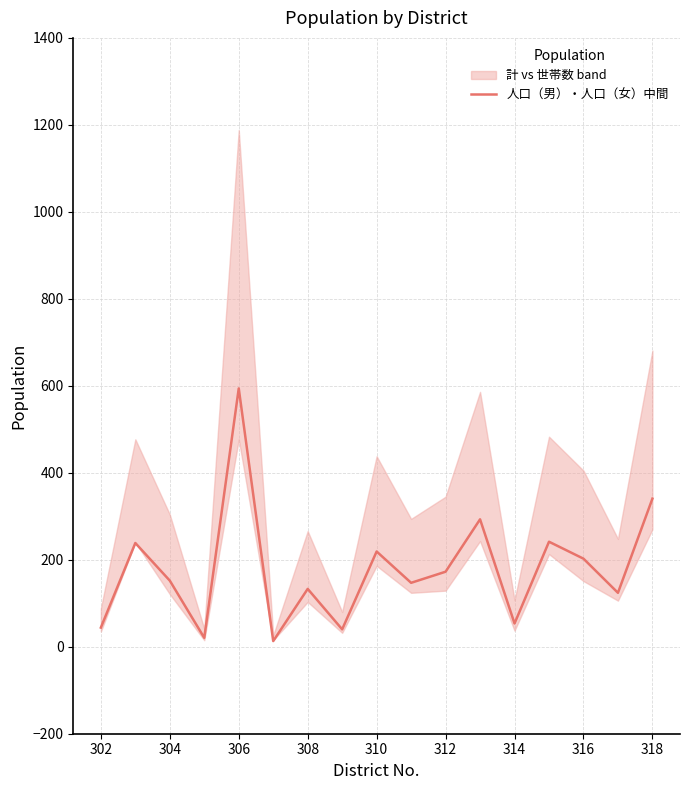

The value of 人口（男）・人口（女）中間 at 302 is 44.0. True or false?

True